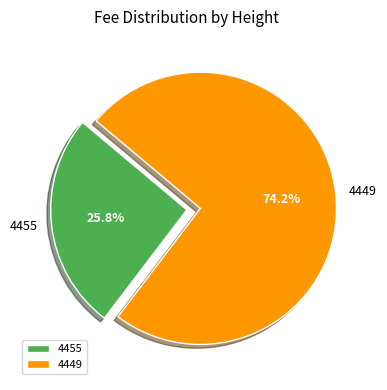

Approximately how many times larger is the value at 4455 compared to 4449?

0.3